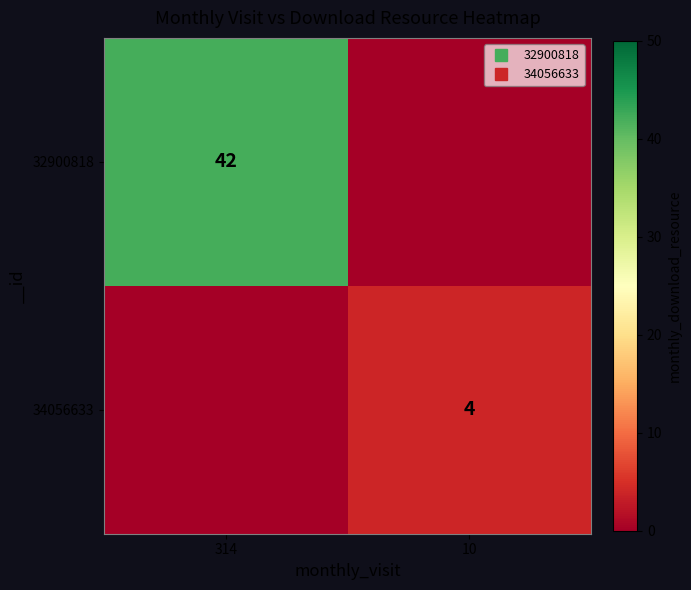

At which category does the chart reach its peak across all series?

314